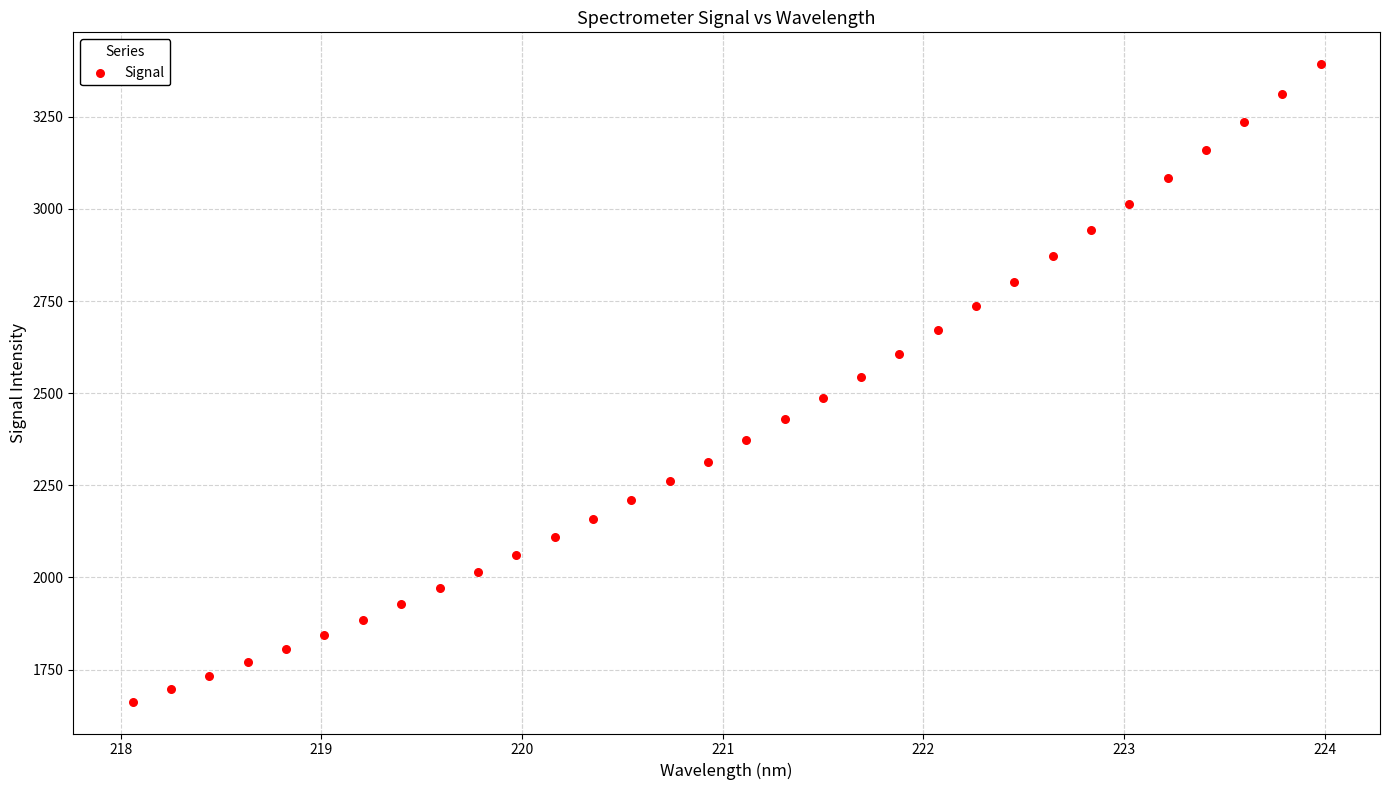

What is the range of Y values (max minus min)?

1729.8